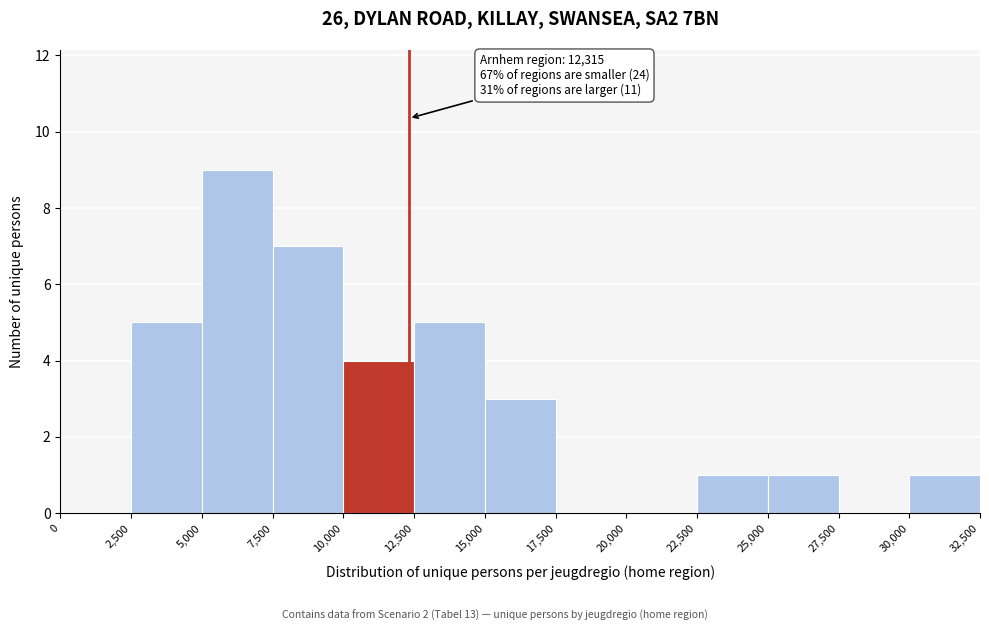

Which range on the x-axis has the tallest bar?

5,000 to 7,500